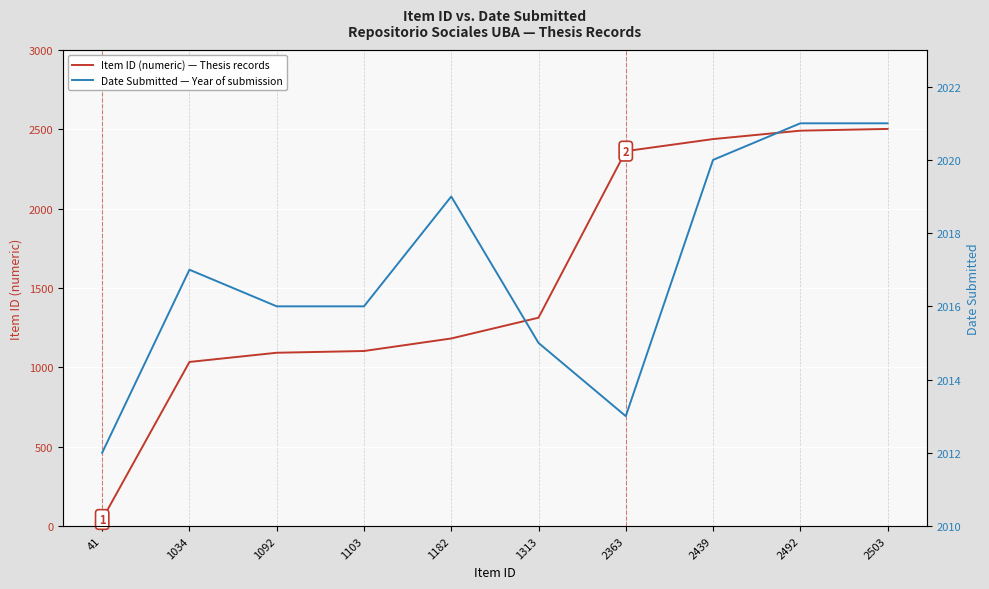

What is the value of the Date Submitted point at the 3rd from the left?

2016